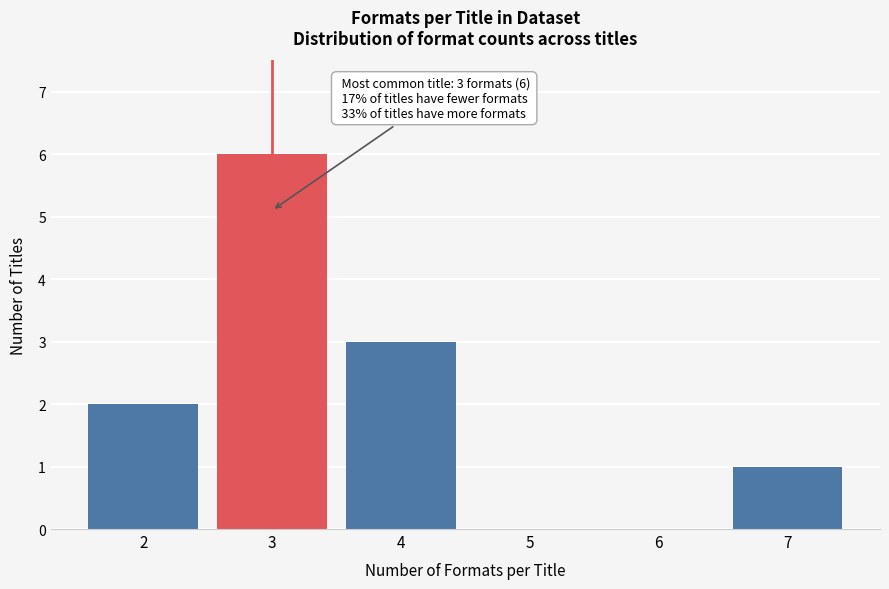

Reading left to right, list all the values displayed in this chart.

2=2	3=6	4=3	5=0	6=0	7=1